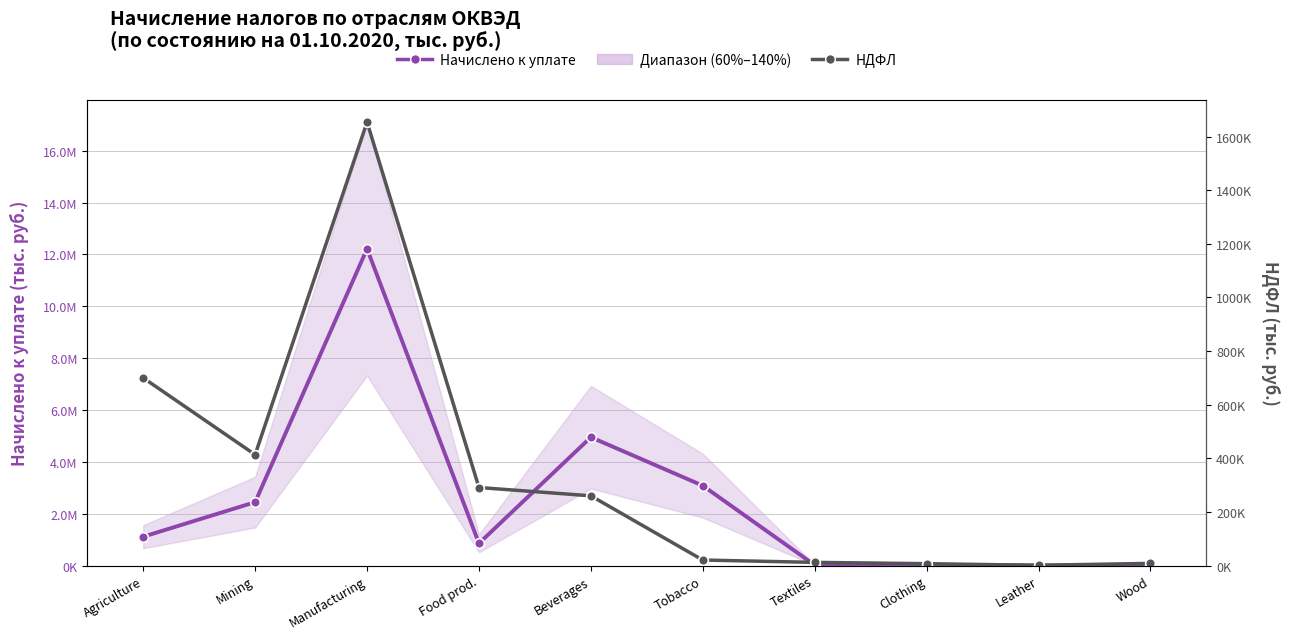

What is the average value of the НДФЛ series?

336557